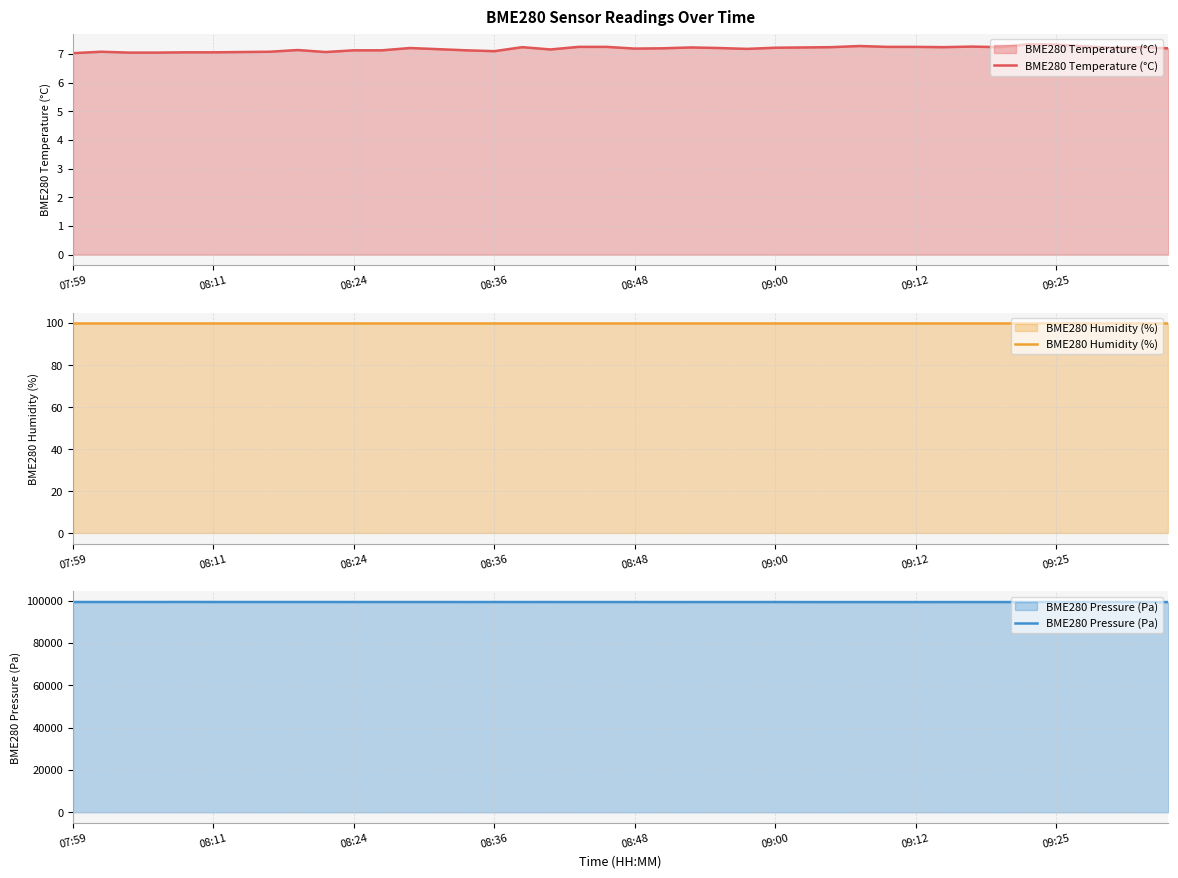

True or false: BME280 Humidity (%) has more than 1 interior local peaks.

False